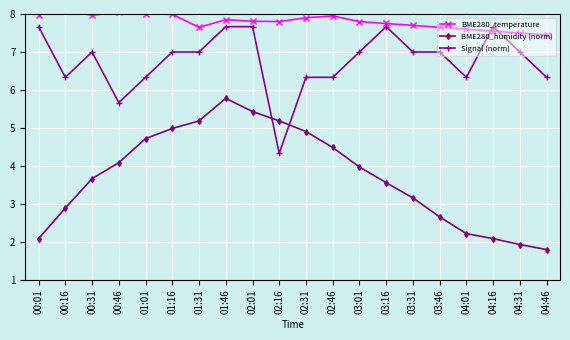

At which category is the sum across all series the highest?

01:46